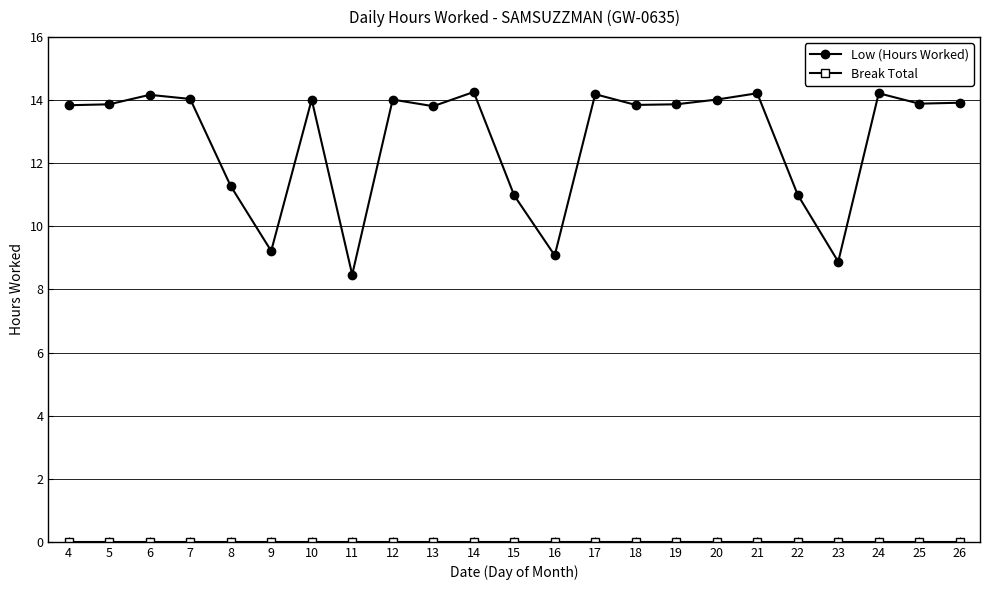

At how many categories does at least one series exceed 13?

16